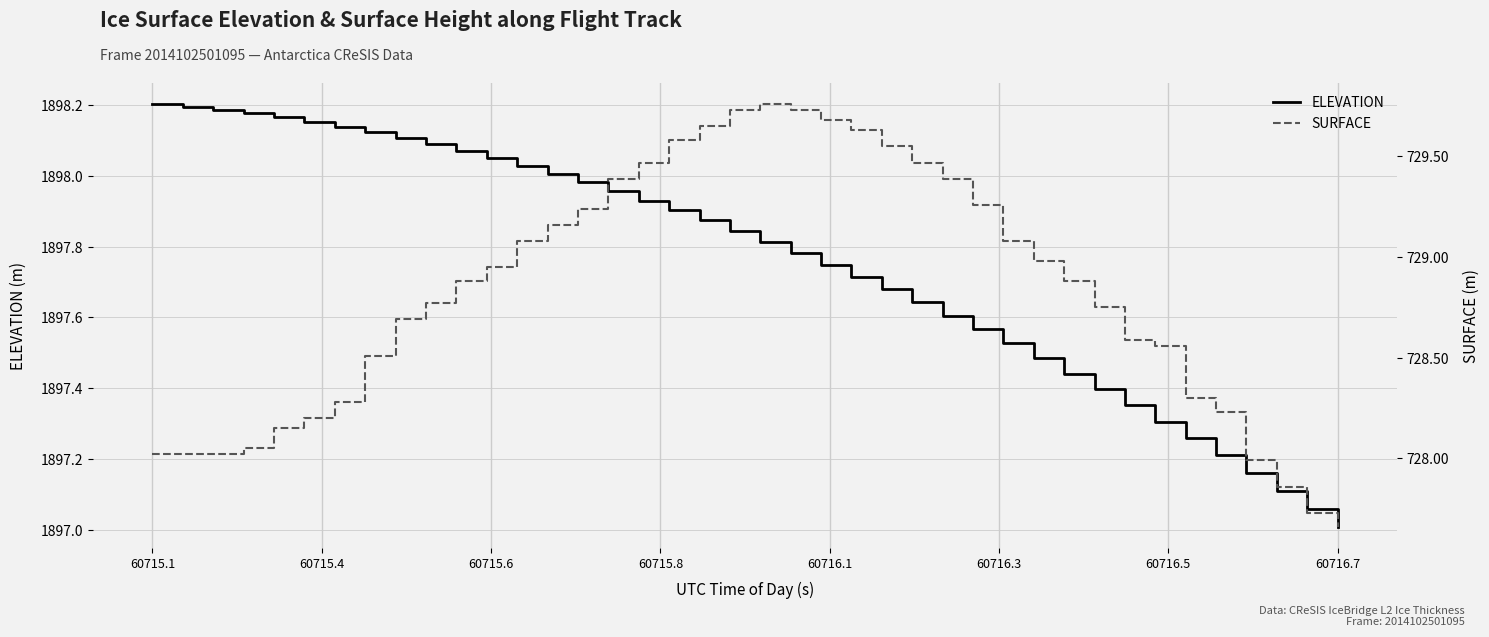

Reading left to right, transcribe all the data shown in this chart.

ELEVATION: 1898.2	1898.2	1898.2	1898.2	1898.2	1898.2	1898.1	1898.1	1898.1	1898.1	1898.1	1898.0	1898.0	1898.0	1898.0	1898.0	1897.9	1897.9	1897.9	1897.8	1897.8	1897.8	1897.7	1897.7	1897.7	1897.6	1897.6	1897.6	1897.5	1897.5	1897.4	1897.4	1897.4	1897.3	1897.3	1897.2	1897.2	1897.1	1897.1	1897.0
SURFACE: 728.0	728.0	728.0	728.0	728.1	728.2	728.3	728.5	728.7	728.8	728.9	729.0	729.1	729.2	729.2	729.4	729.5	729.6	729.6	729.7	729.8	729.7	729.7	729.6	729.5	729.5	729.4	729.3	729.1	729.0	728.9	728.8	728.6	728.6	728.3	728.2	728.0	727.9	727.7	727.7